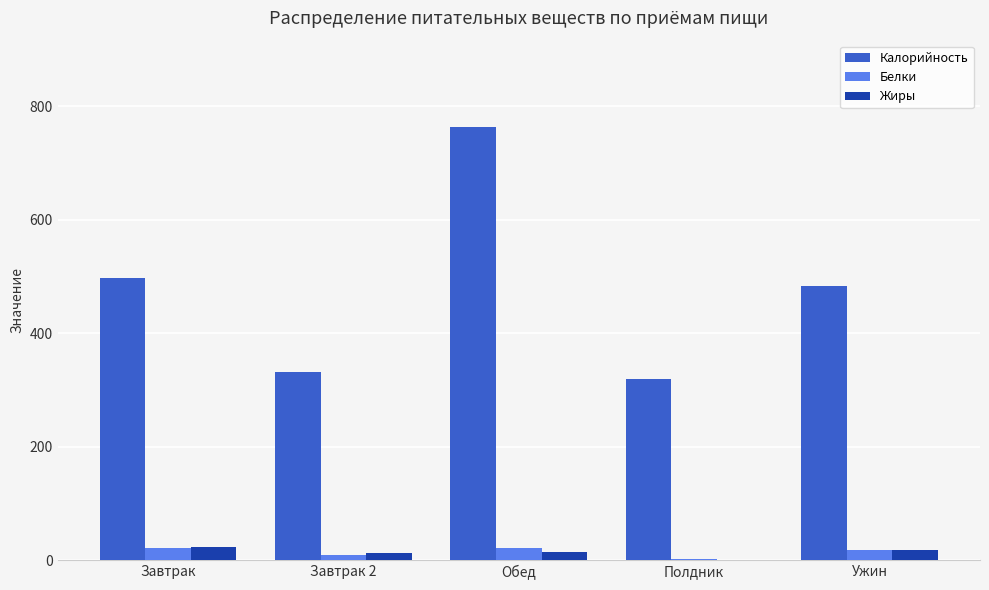

At which category does the chart reach its peak across all series?

Обед